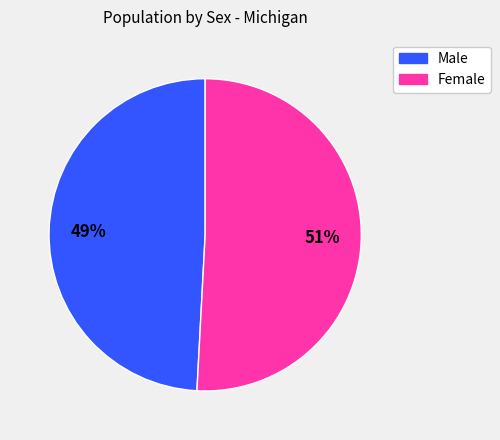

To the nearest percent, what is the difference between the largest and smallest slice percentages?

2%